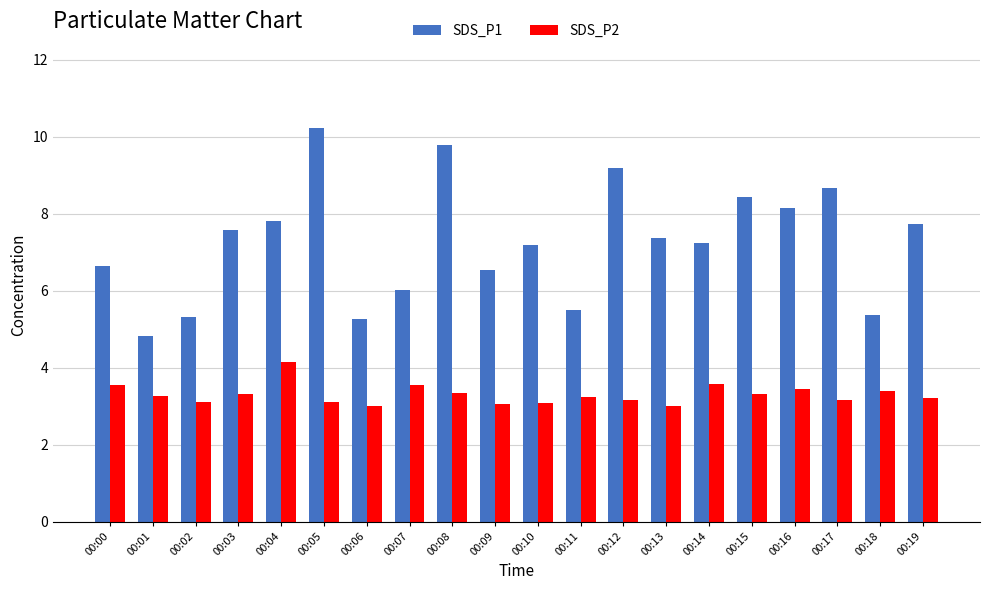

Does the chart contain stacked bars?

No